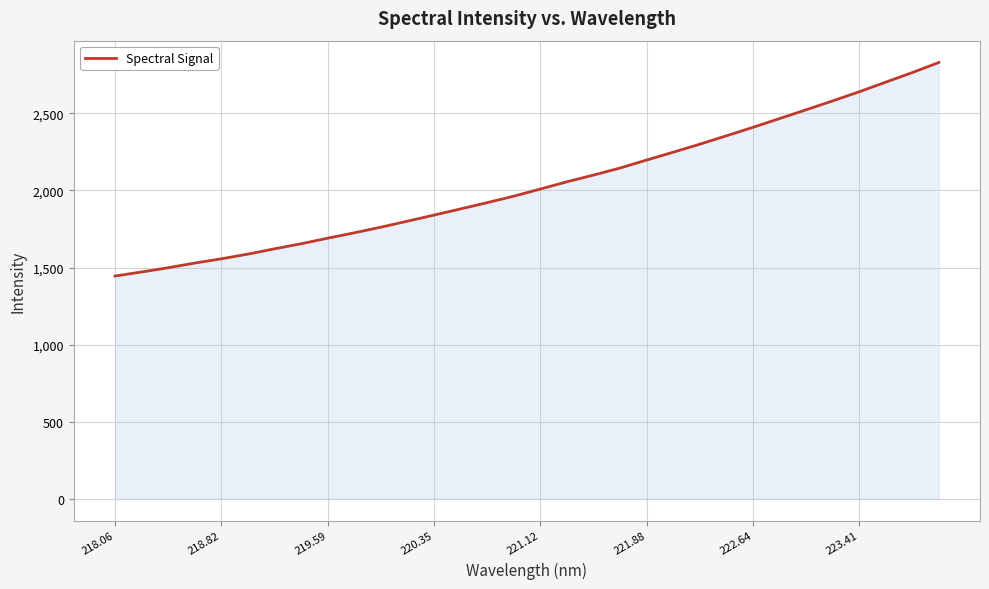

What is the difference between the second highest and second lowest values?

1293.0